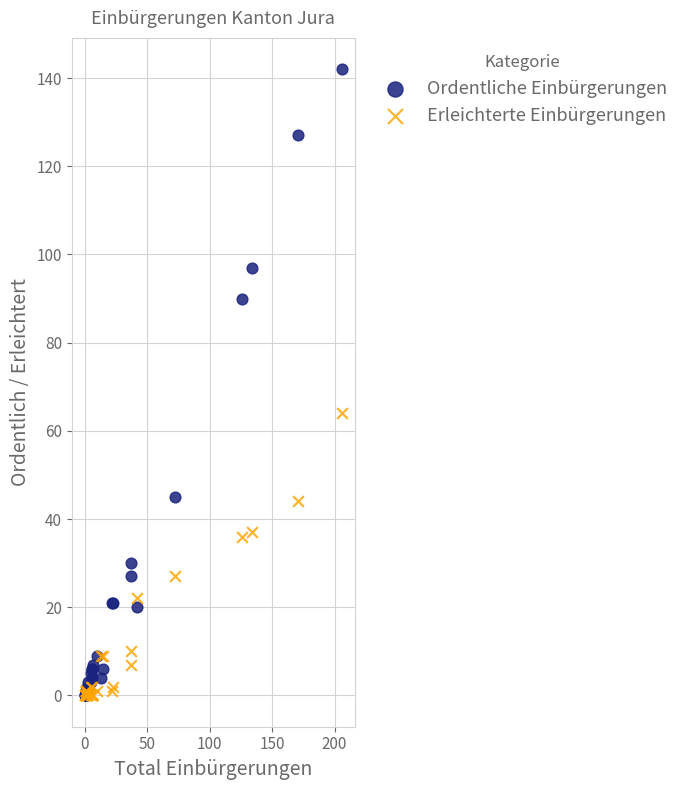

What are all the series names shown in the legend?

Ordentliche Einbürgerungen, Erleichterte Einbürgerungen